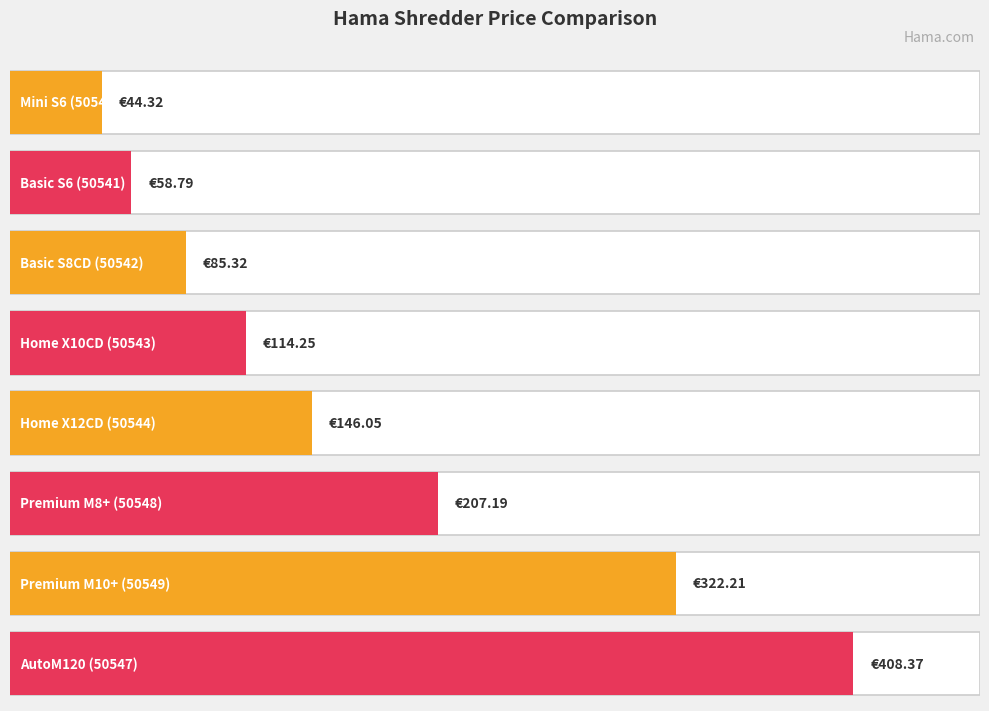

True or false: the data shows 31.4 at Home X12CD (50544).

False